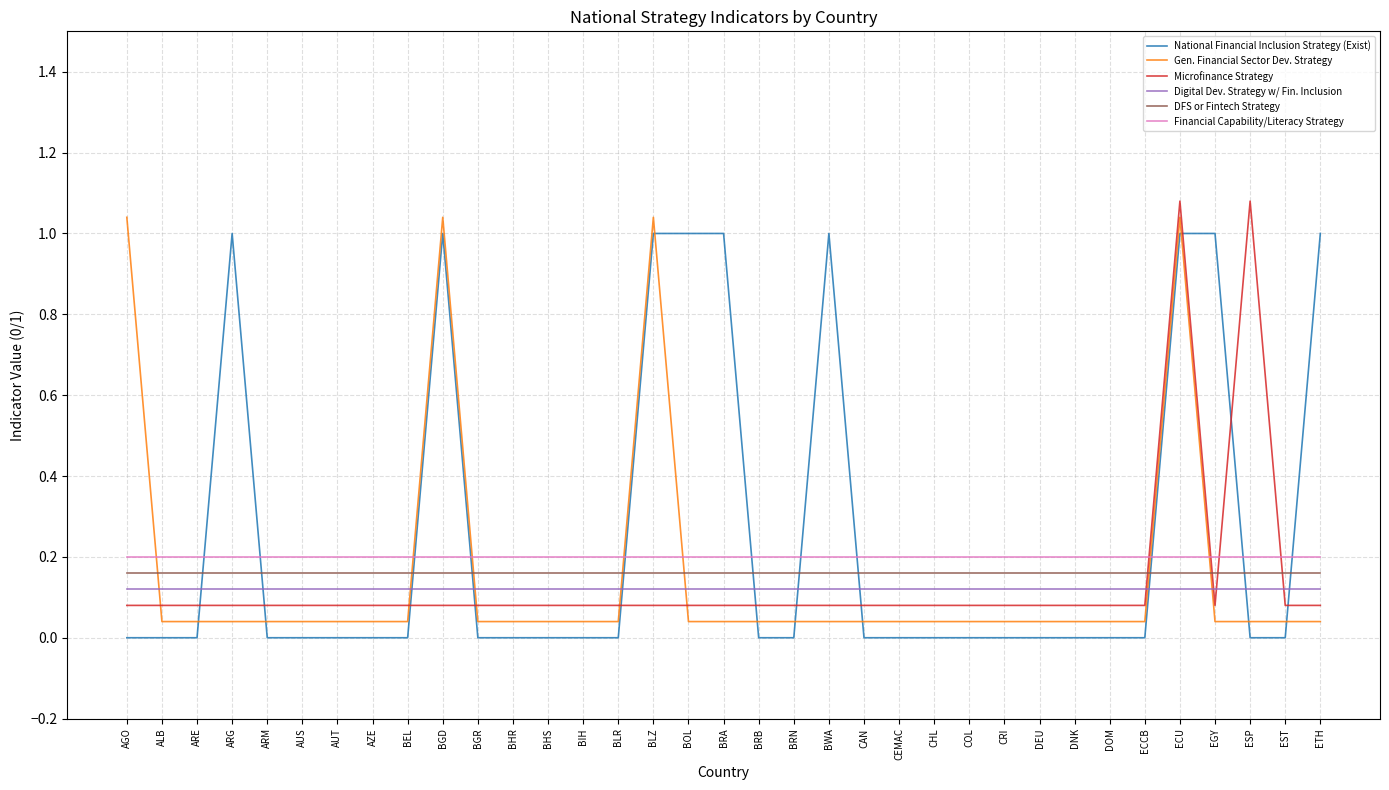

How many categories are shown in the chart?

35